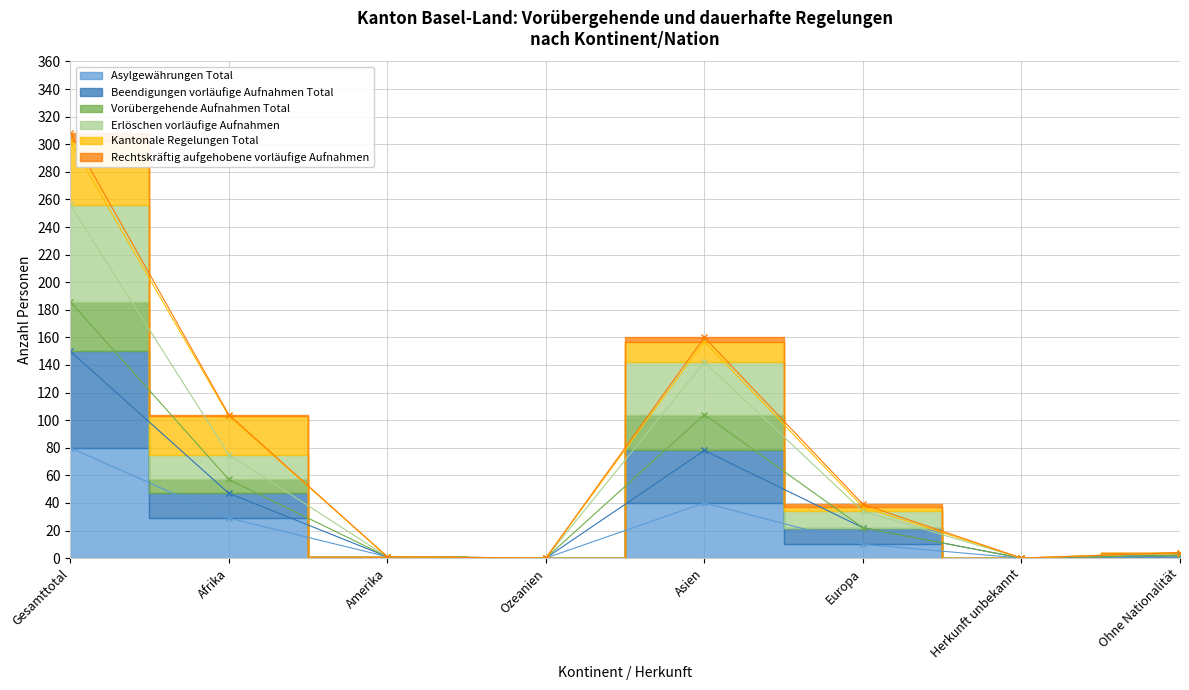

Rank the categories by Asylgewährungen Total value from lowest to highest.

Ozeanien, Herkunft unbekannt, Ohne Nationalität, Amerika, Europa, Afrika, Asien, Gesamttotal